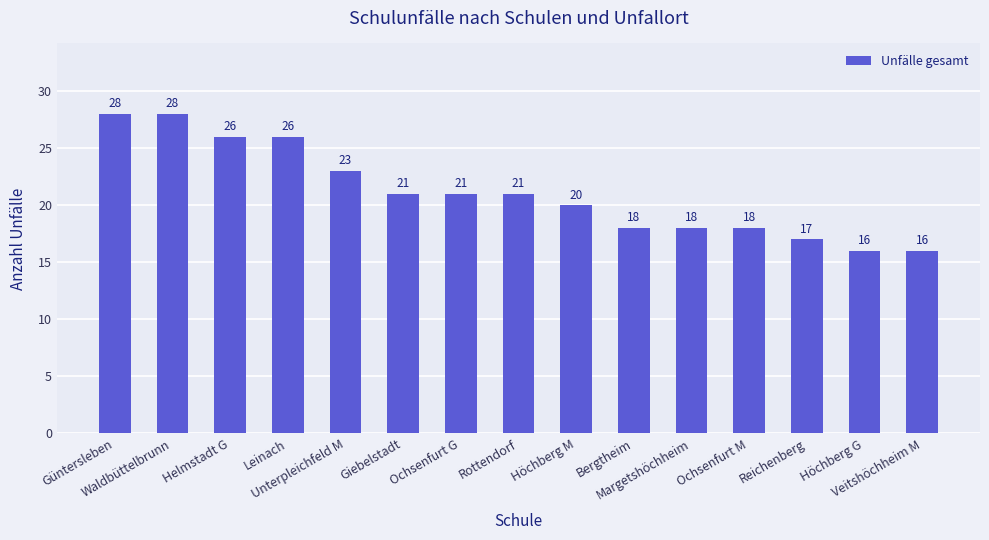

What is the sum of all values?

317